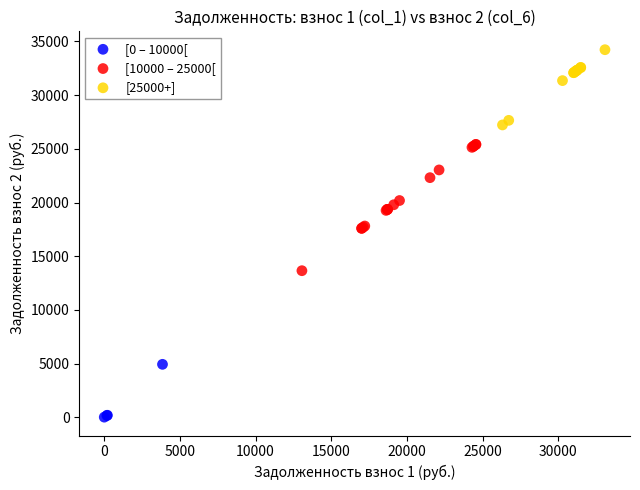

Which series has the widest spread of Y values?

[10000 – 25000[